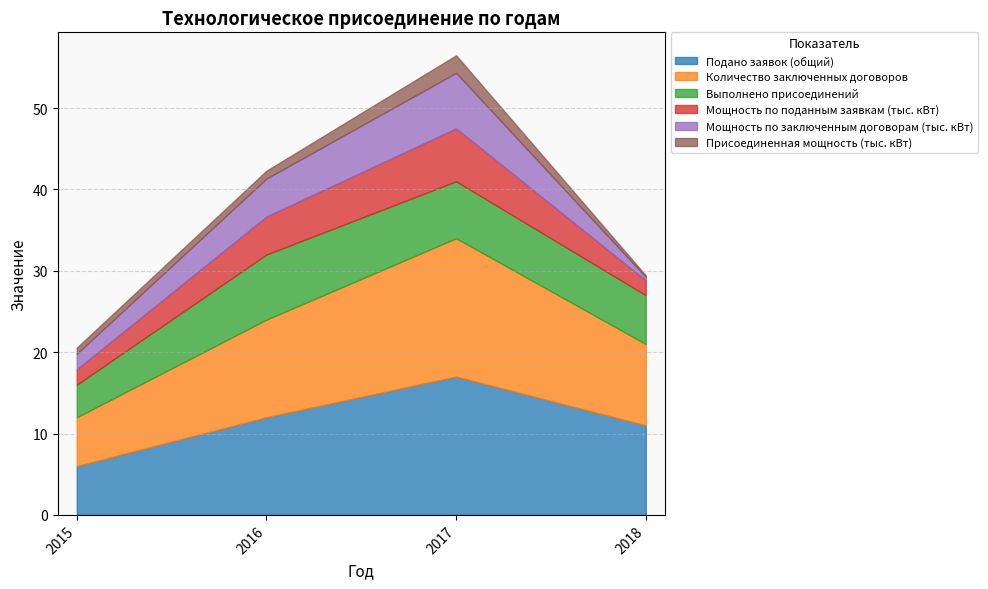

Reading left to right, list all the values displayed in this chart.

Подано заявок (общий): 6.0	12.0	17.0	11.0
Количество заключенных договоров: 6.0	12.0	17.0	10.0
Выполнено присоединений: 4.0	8.0	7.0	6.0
Мощность по поданным заявкам (тыс. кВт): 1.9	4.7	6.5	1.8
Мощность по заключенным договорам (тыс. кВт): 1.9	4.7	6.8	0.4
Присоединенная мощность (тыс. кВт): 0.8	1.0	2.1	0.2